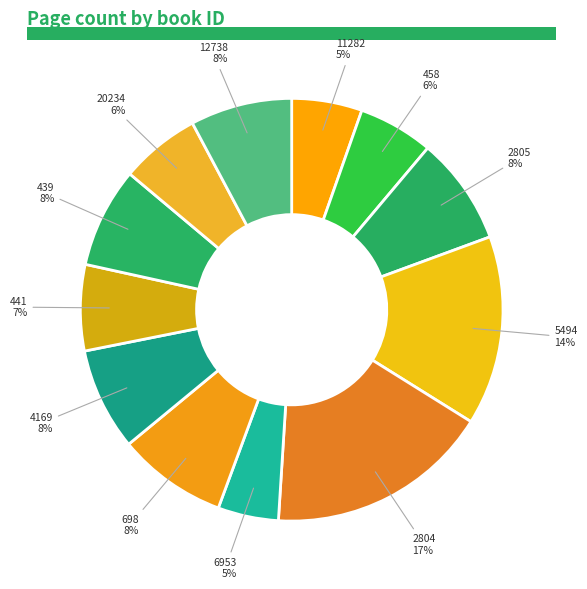

How many segments does this pie chart have?

12